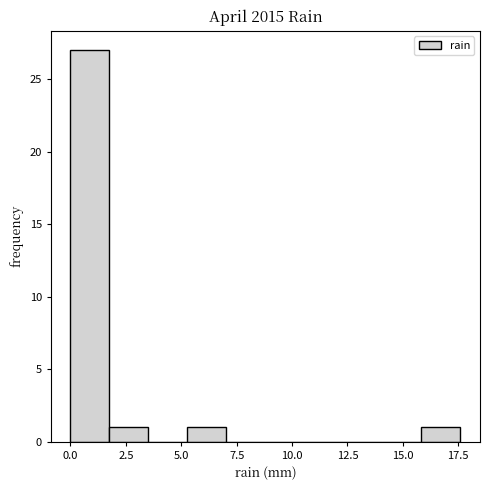

Around what value on the x-axis is the tallest bar? Give the approximate position of its centre, as read against the axis.

1.0